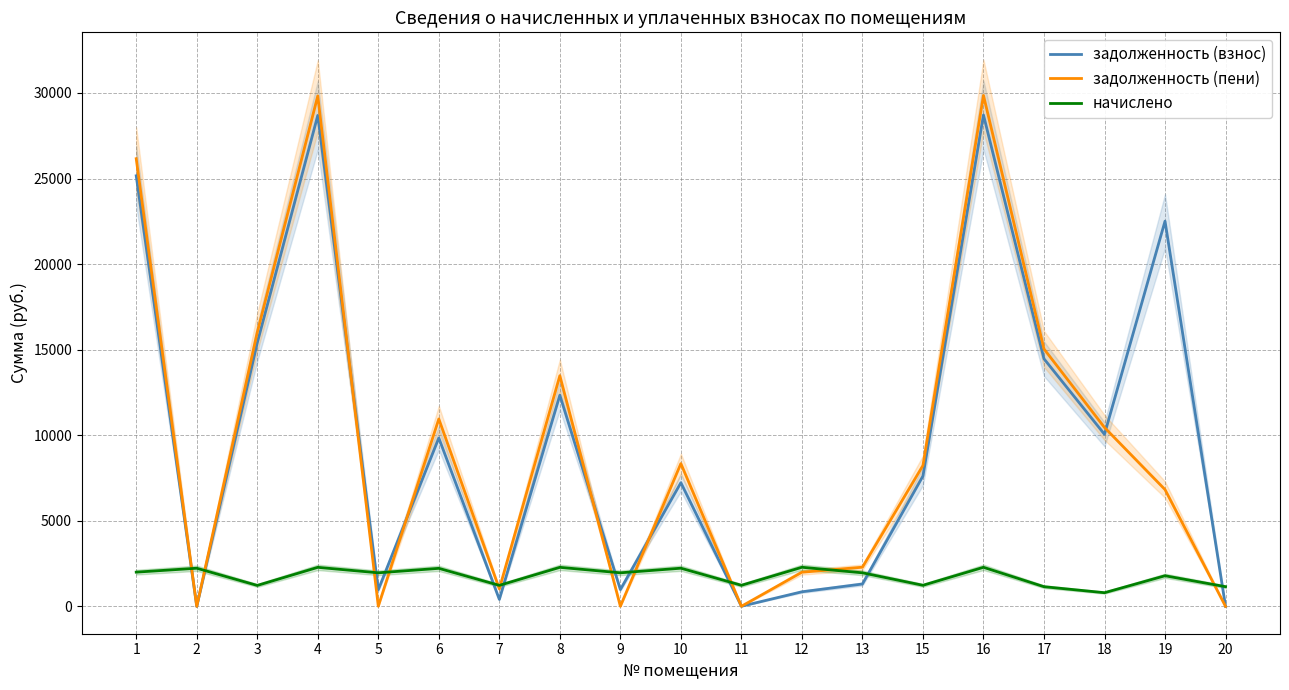

How many positive values does the задолженность (взнос) series have?

17